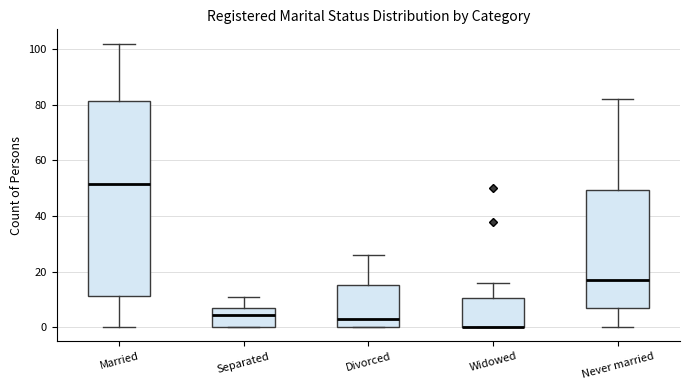

Reading left to right, read every box against the y-axis: the position of its median line, the range the box covers, and the ends of its whiskers. The values are not printed on the chart, so give them approximately, as read against the axis.

Married: median 52, box 12 to 82, whiskers 0 to 102
Separated: median 4, box 0 to 6, whiskers 0 to 12
Divorced: median 4, box 0 to 16, whiskers 0 to 26
Widowed: median 0 (drawn on the box's lower edge), box 0 to 10, whiskers 0 to 16
Never married: median 18, box 6 to 50, whiskers 0 to 82